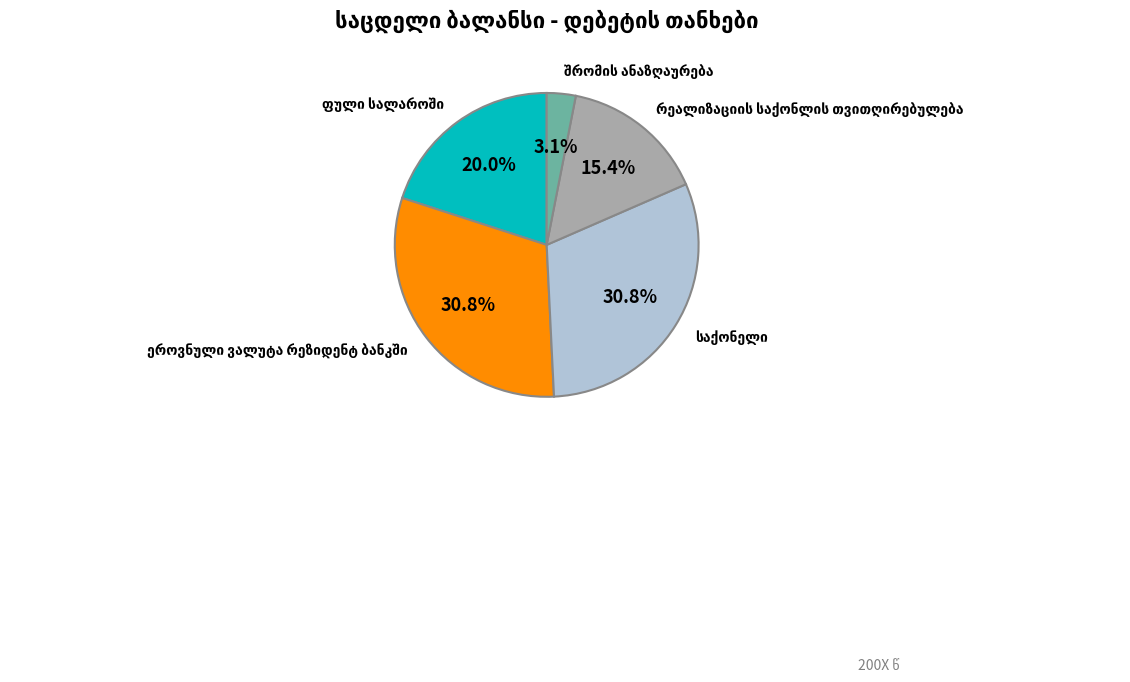

Does any single category account for the majority?

No